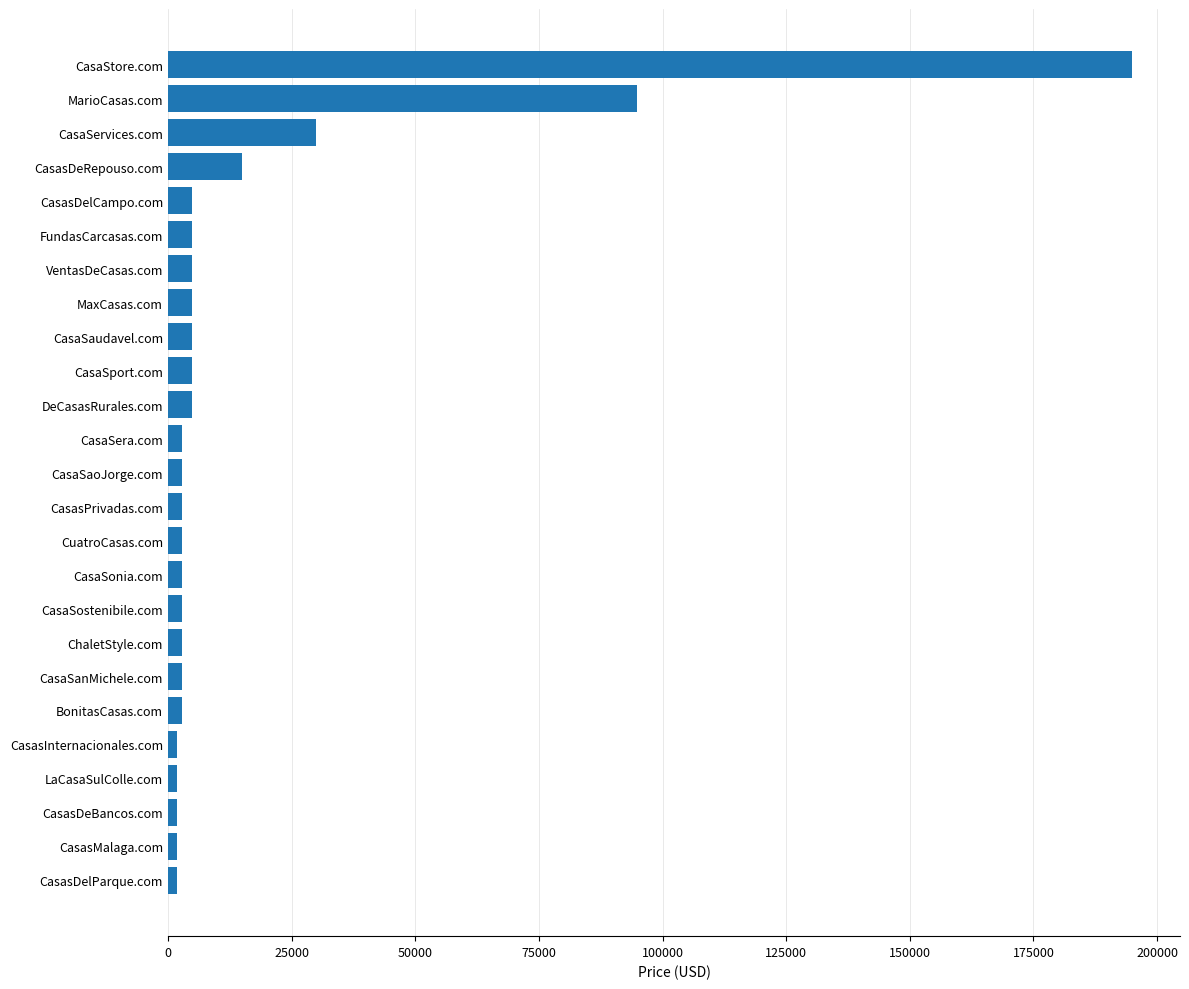

Does the chart contain stacked bars?

No